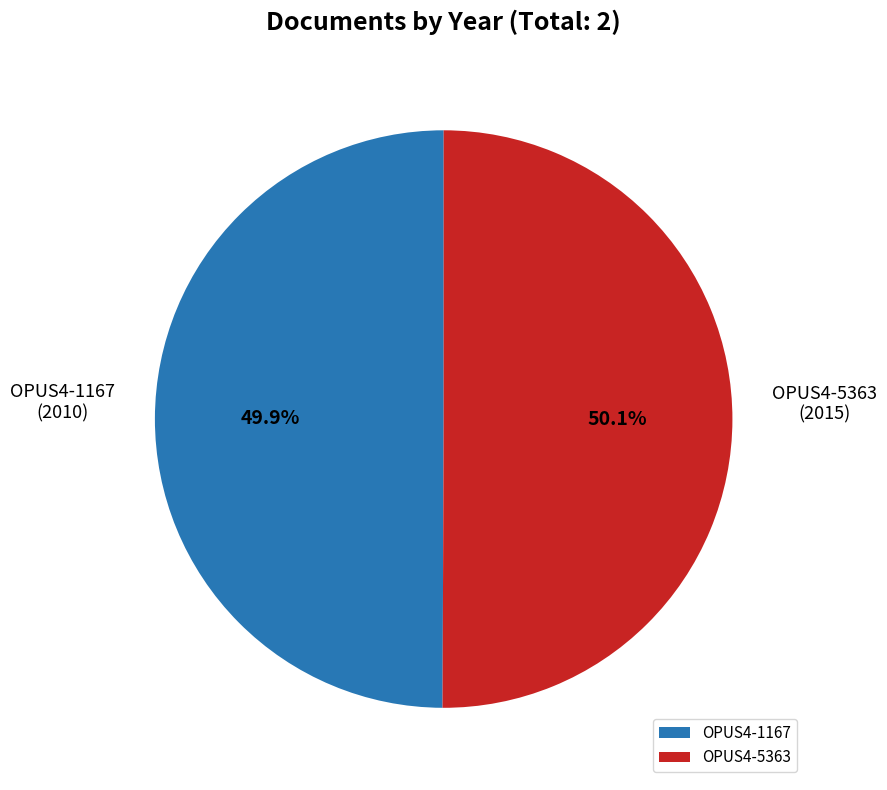

What is the ratio of the value at OPUS4-5363 to the value at OPUS4-1167?

1.0